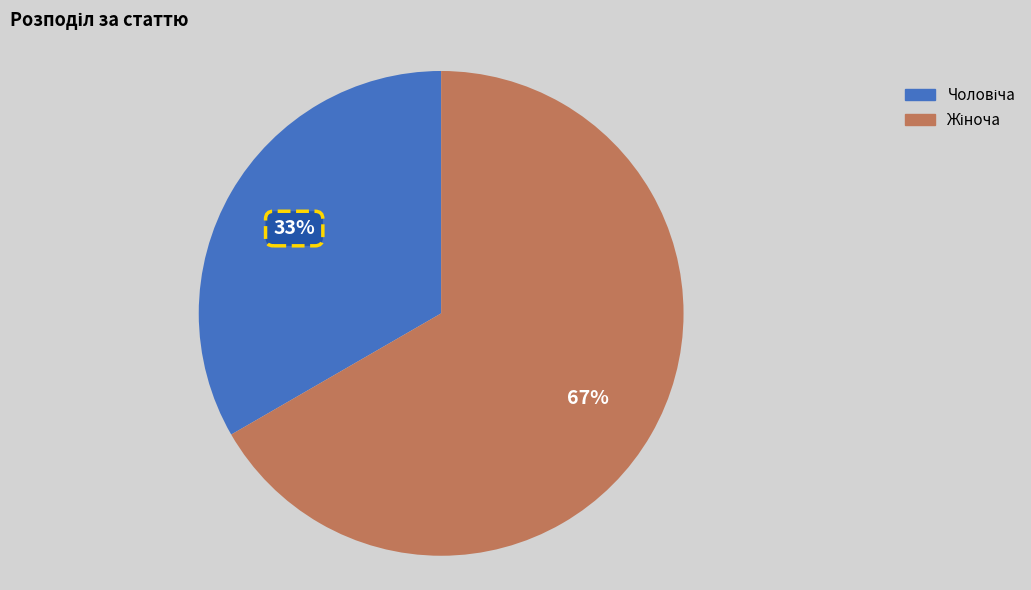

How many slices are in this pie chart?

2